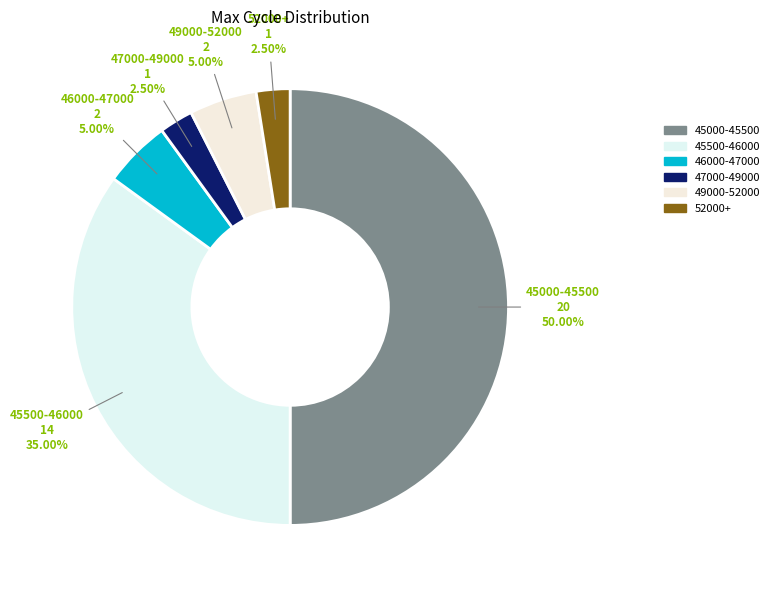

What is the ratio of the value at 49000-52000 to the value at 52000+?

2.0